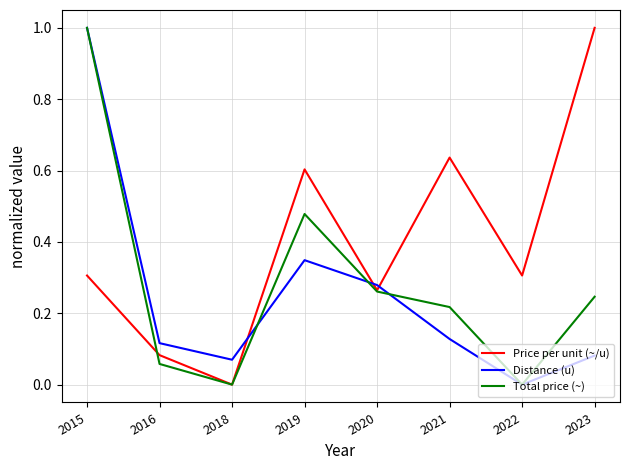

What is the highest value of the Price per unit (~/u) series?

1.0